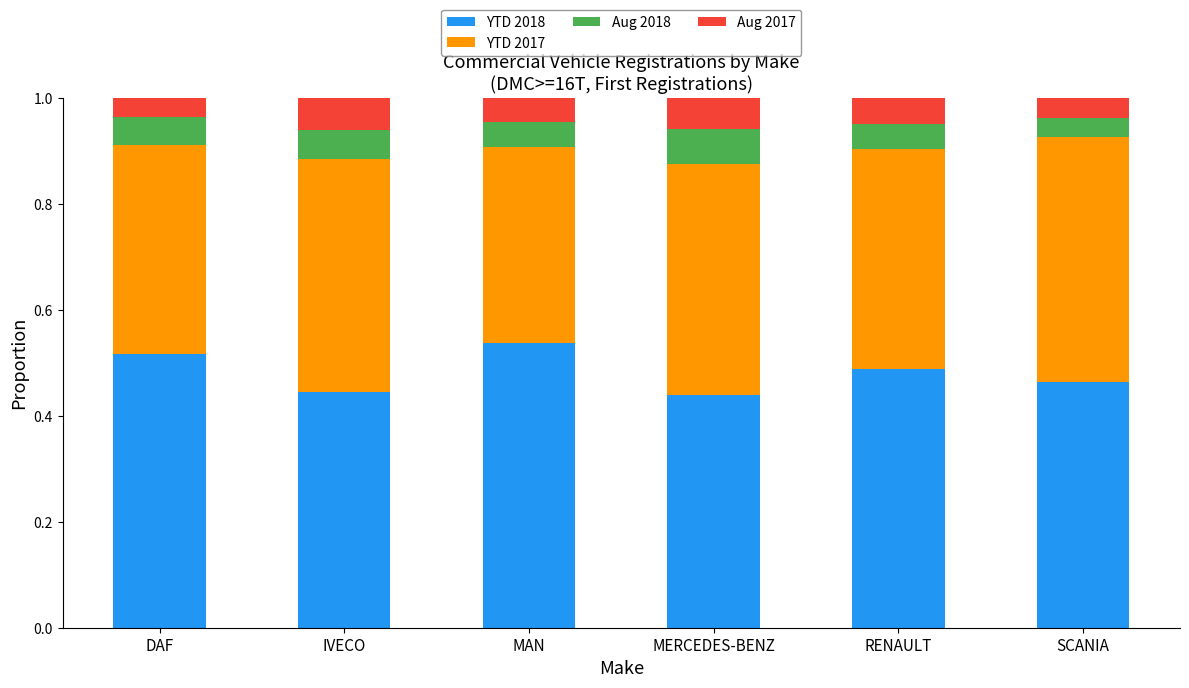

What is the total value across all series at RENAULT?

1.0